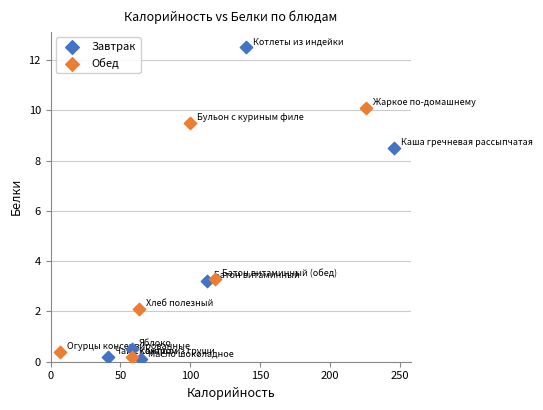

What are all the series names shown in the legend?

Завтрак, Обед